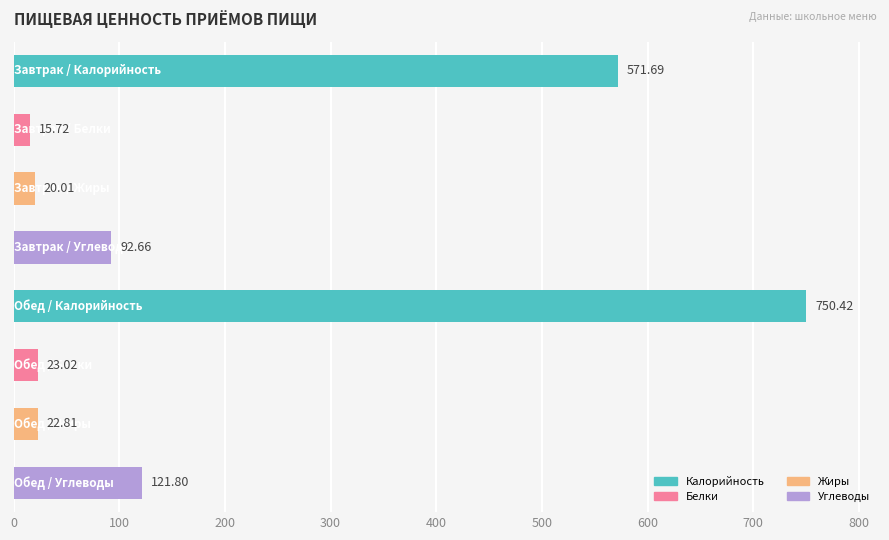

What is the difference between the maximum and minimum values?

734.7